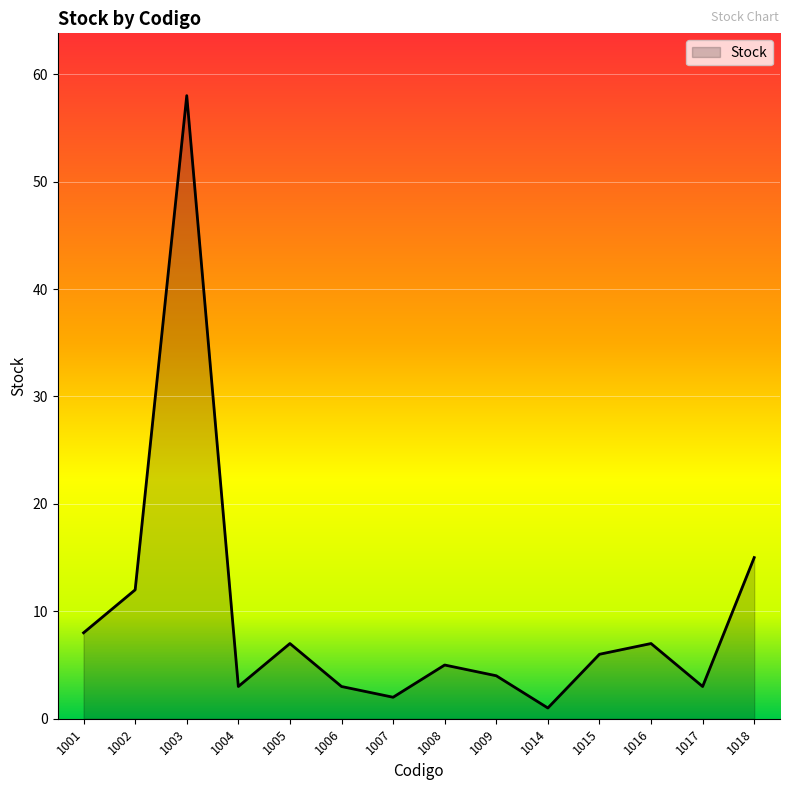

What is the average value?

10